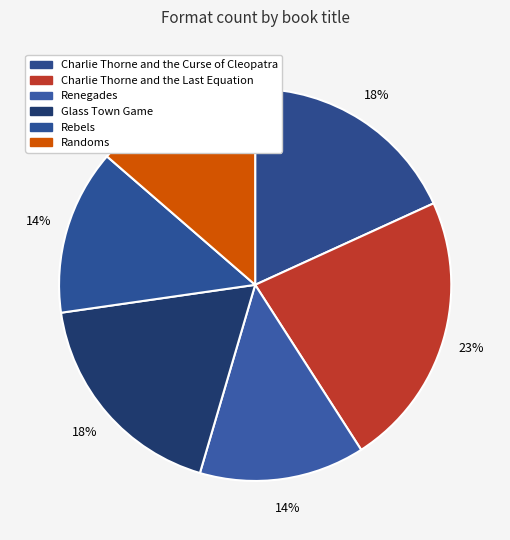

How many segments does this pie chart have?

6